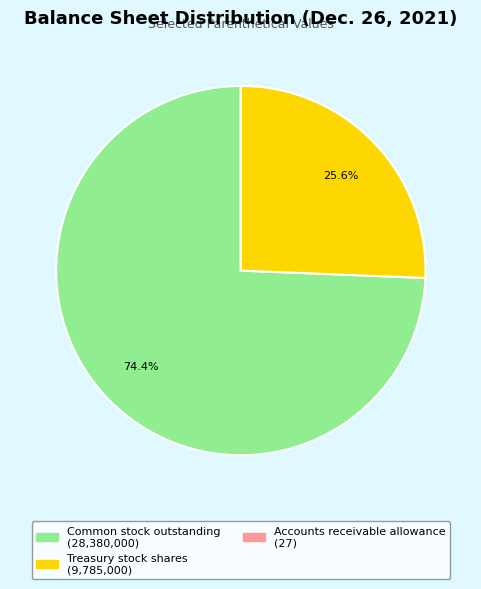

What is the total percentage of Treasury stock shares and Common stock outstanding?

100.0%